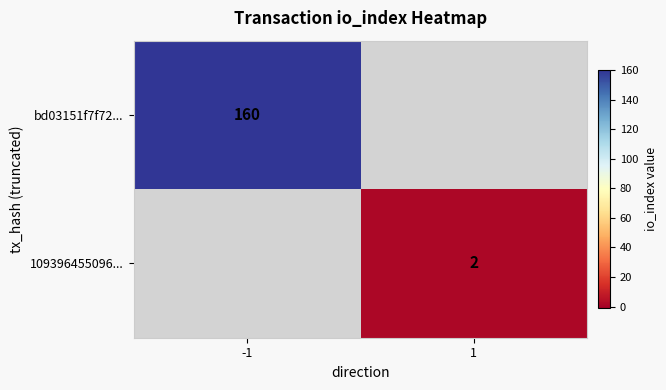

The 109396455096... series shows 1 at 1. True or false?

False